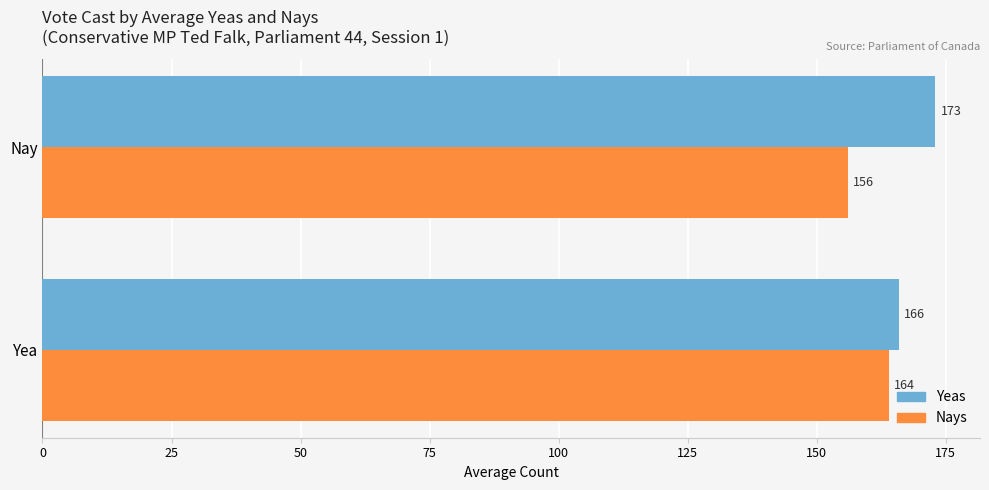

Which series has the widest spread of values?

Nays